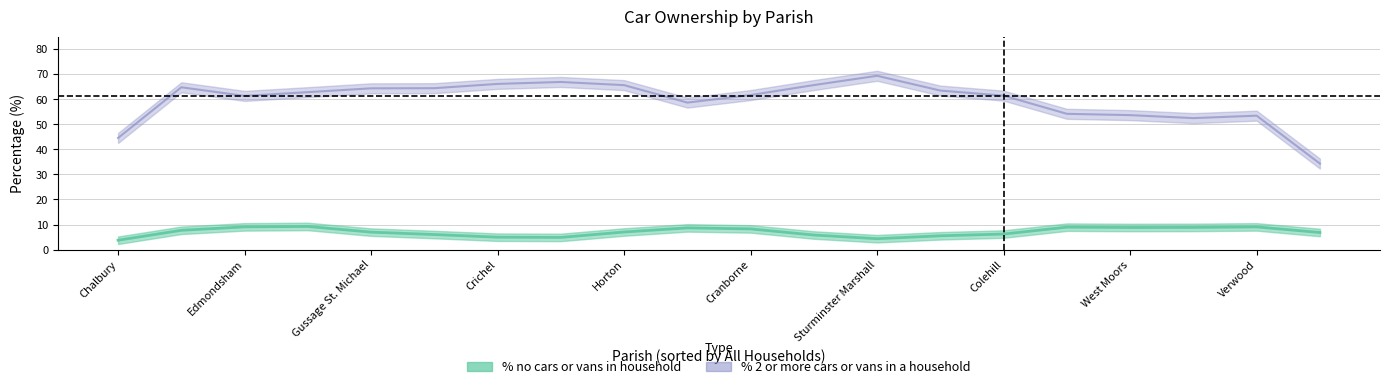

Count the number of data series in this chart.

2